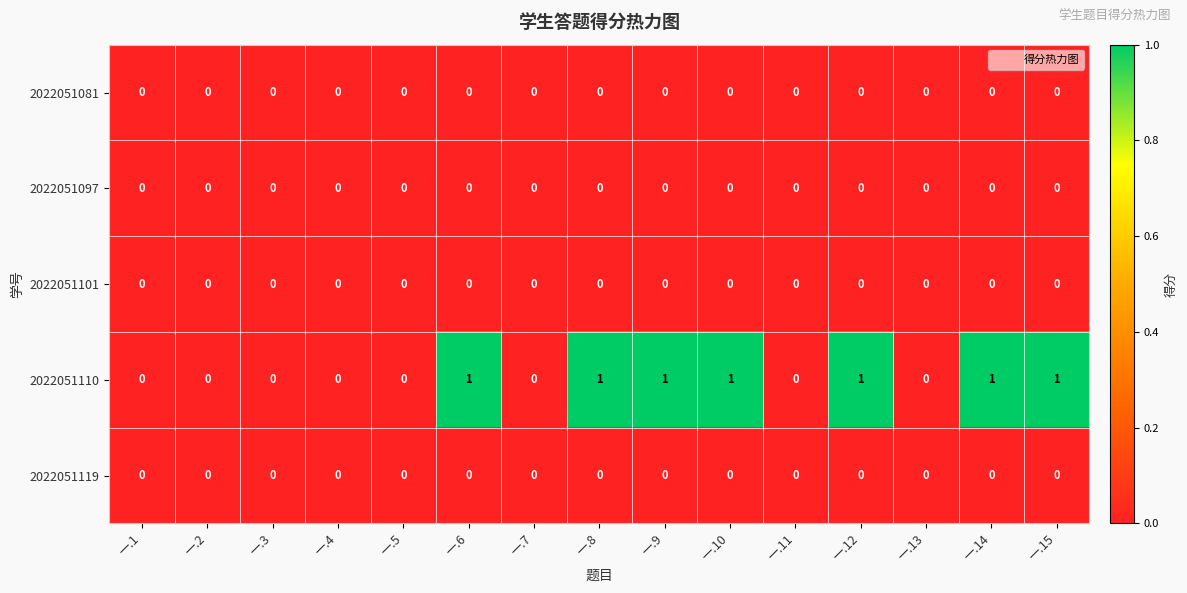

The value of 2022051110 at 一.15 is 2. True or false?

False